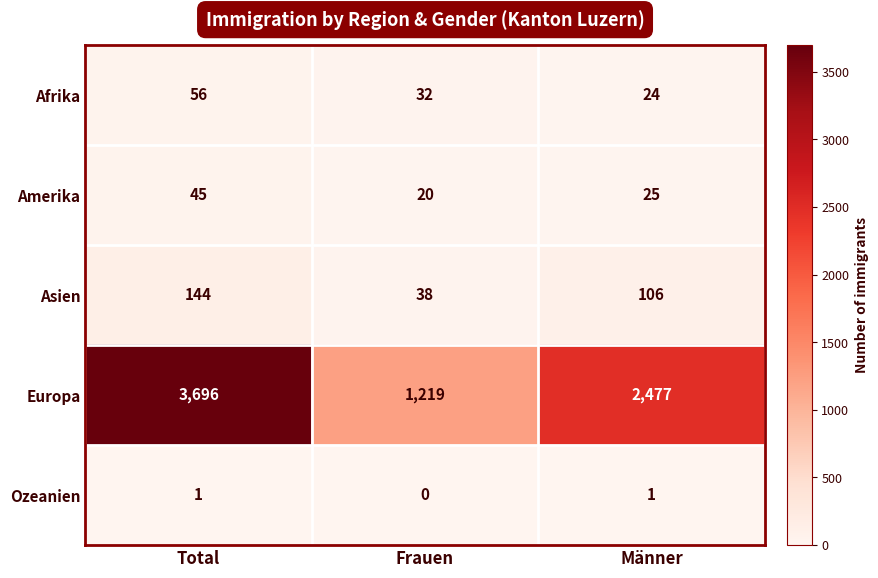

Reading left to right, extract all data points from this chart.

Afrika: Total=56	Frauen=32	Männer=24
Amerika: Total=45	Frauen=20	Männer=25
Asien: Total=144	Frauen=38	Männer=106
Europa: Total=3696	Frauen=1219	Männer=2477
Ozeanien: Total=1	Frauen=0	Männer=1